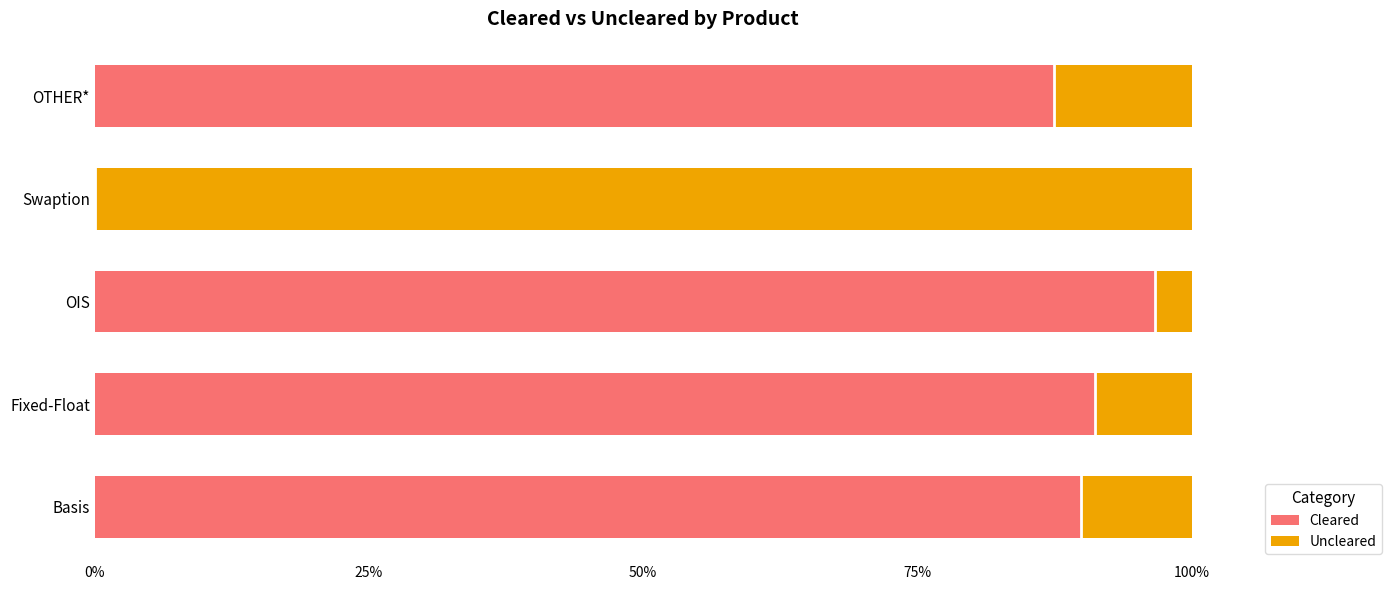

Which series has the widest spread of values?

Cleared